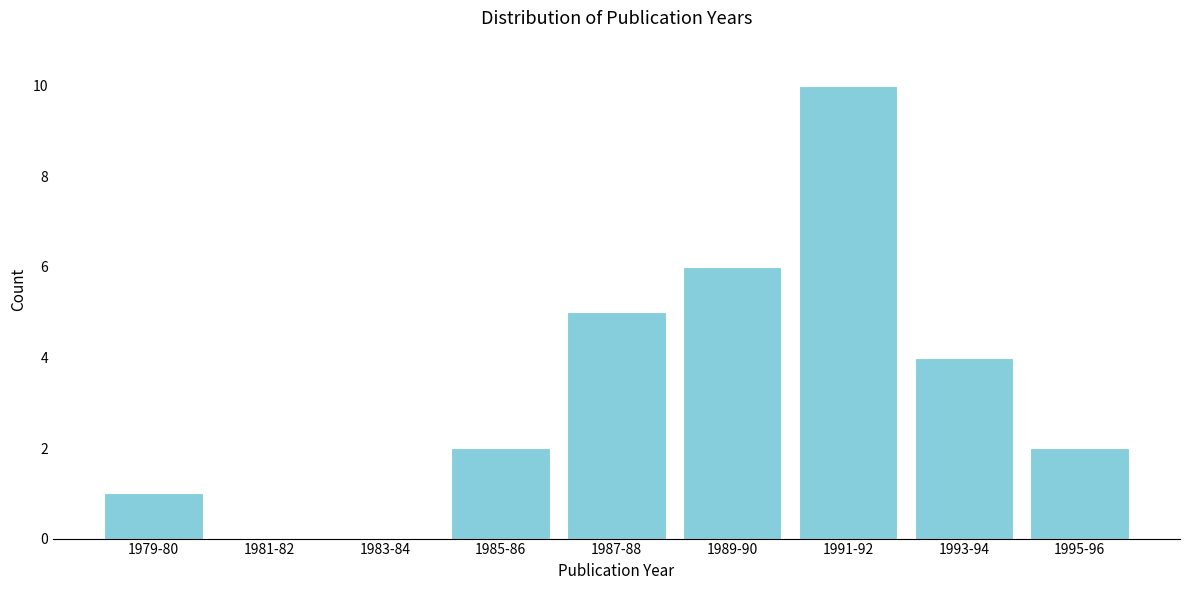

Reading left to right, transcribe all the data shown in this chart.

1979-80=1	1981-82=0	1983-84=0	1985-86=2	1987-88=5	1989-90=6	1991-92=10	1993-94=4	1995-96=2